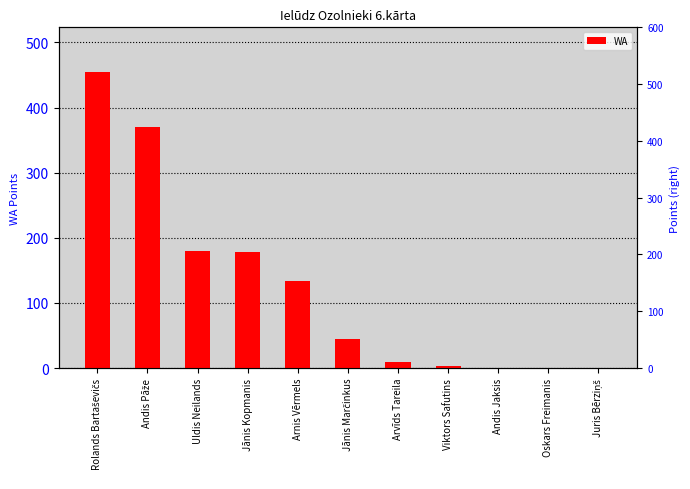

What is the label of the 2nd bar from the right?

Oskars Freimanis